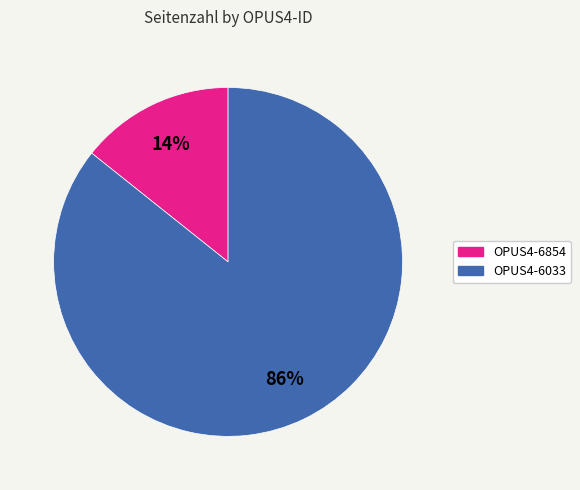

Is it true that OPUS4-6033 is 86% of the pie?

True